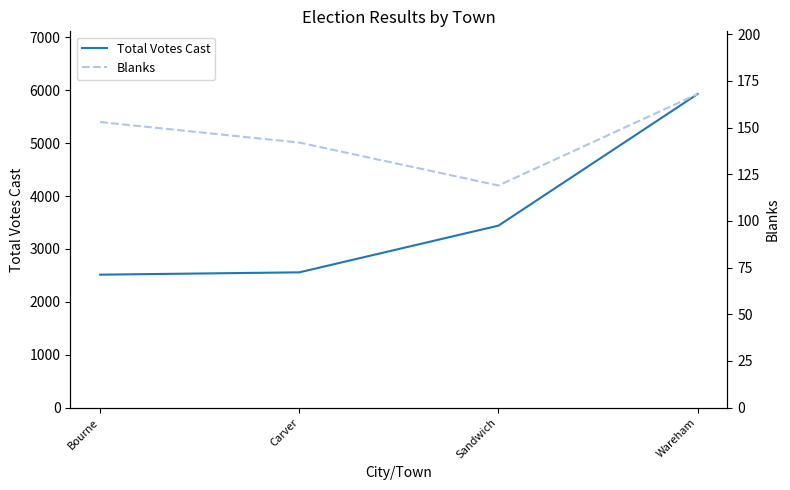

The Blanks series shows 168 at Wareham. True or false?

True